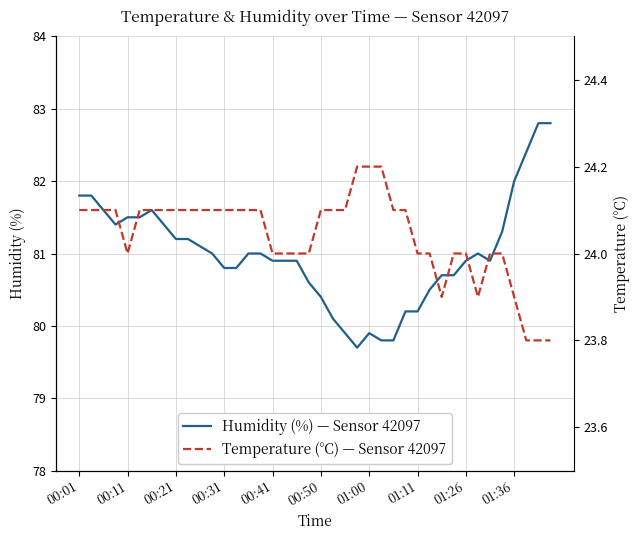

Is it true that Humidity (%) — Sensor 42097 equals 124.7 at 00:21?

False